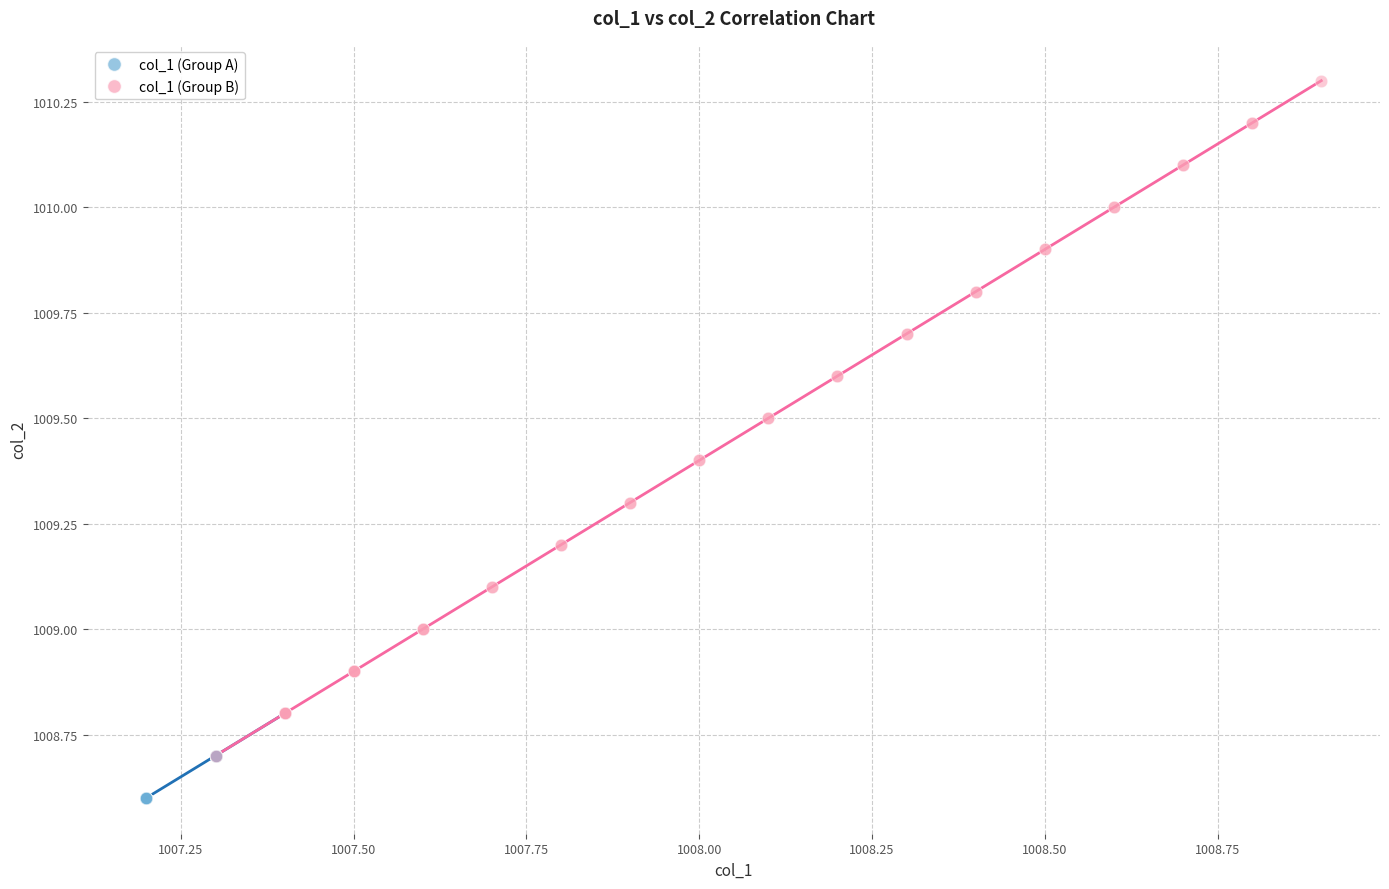

Which series contains the highest Y value?

col_1 (Group B)